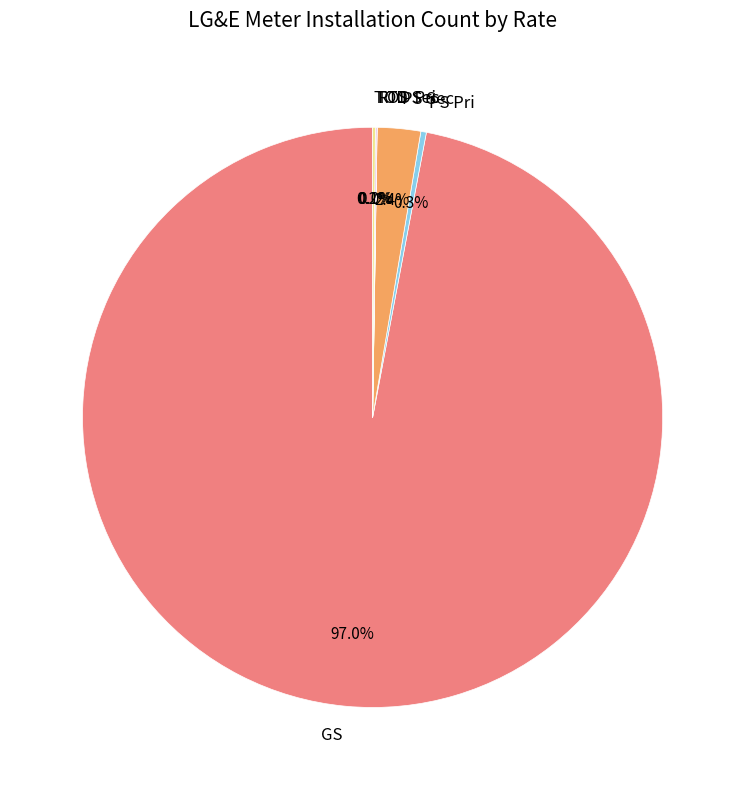

What is the largest slice in the pie chart?

GS